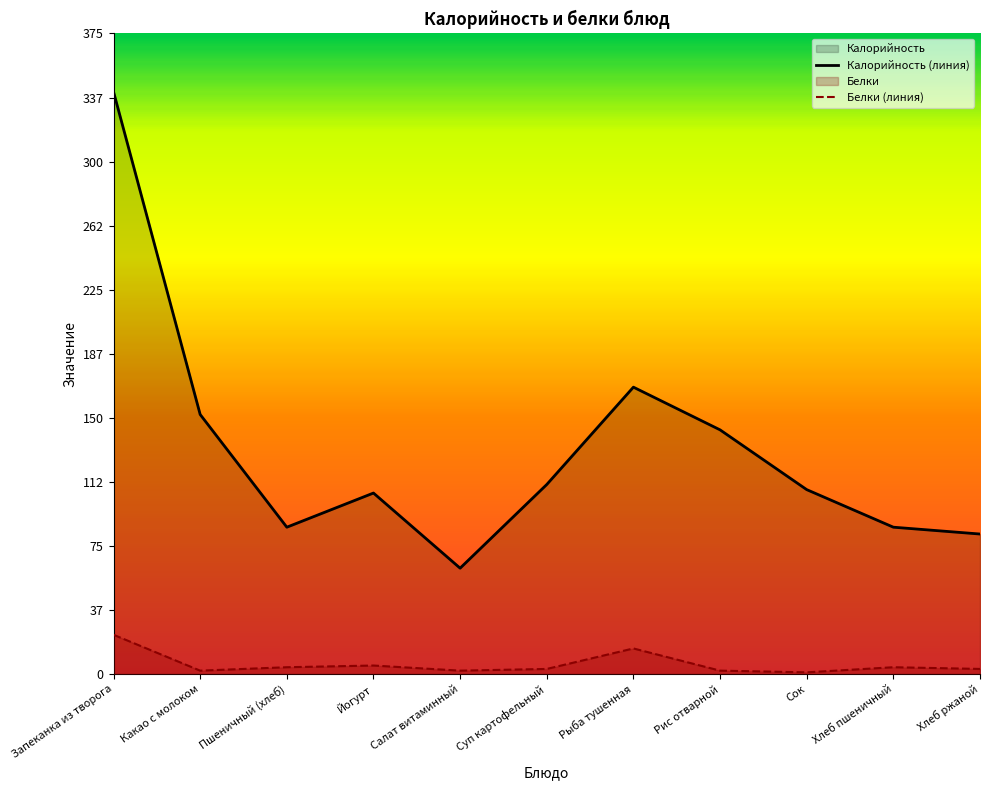

Reading left to right, extract all data points from this chart.

Калорийность (линия): Запеканка из творога=341	Какао с молоком=152	Пшеничный (хлеб)=86	Йогурт=106	Салат витаминный=62	Суп картофельный=111	Рыба тушенная=168	Рис отварной=143	Сок=108	Хлеб пшеничный=86	Хлеб ржаной=82
Белки (линия): Запеканка из творога=23	Какао с молоком=2	Пшеничный (хлеб)=4	Йогурт=5	Салат витаминный=2	Суп картофельный=3	Рыба тушенная=15	Рис отварной=2	Сок=1	Хлеб пшеничный=4	Хлеб ржаной=3